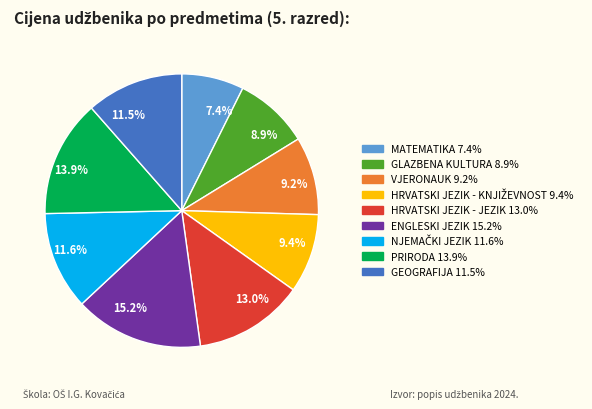

To the nearest percent, what is the combined percentage of MATEMATIKA and GLAZBENA KULTURA?

16%